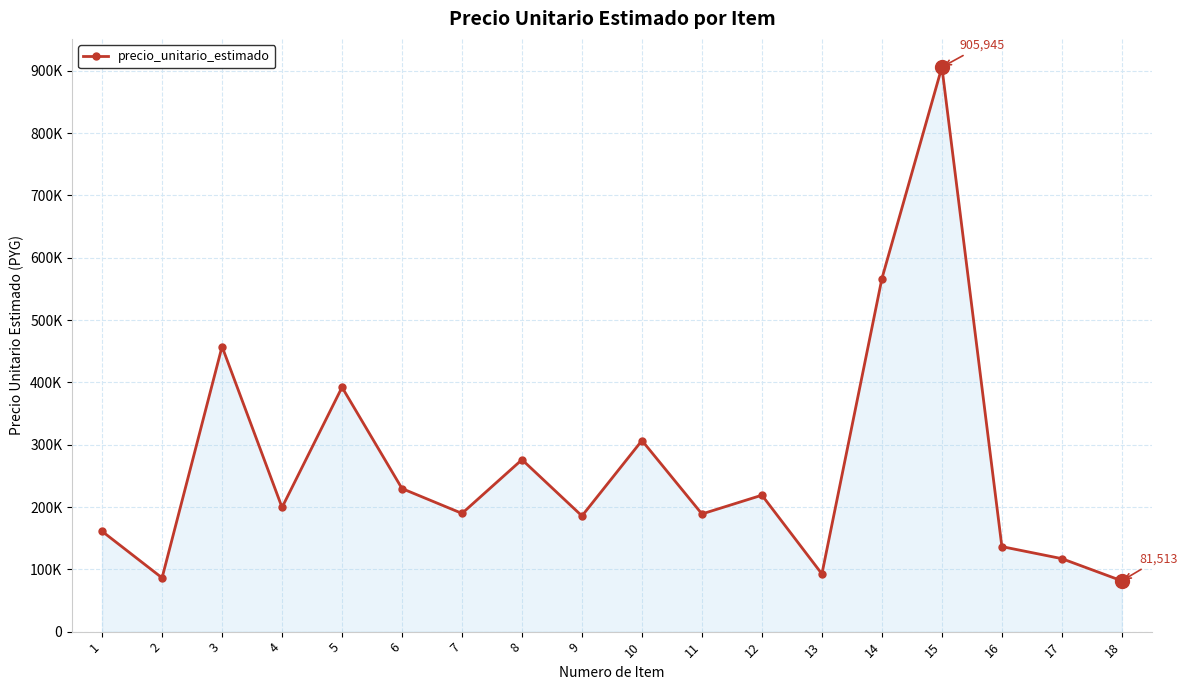

What is the change in value from 3 to 4?

-258215